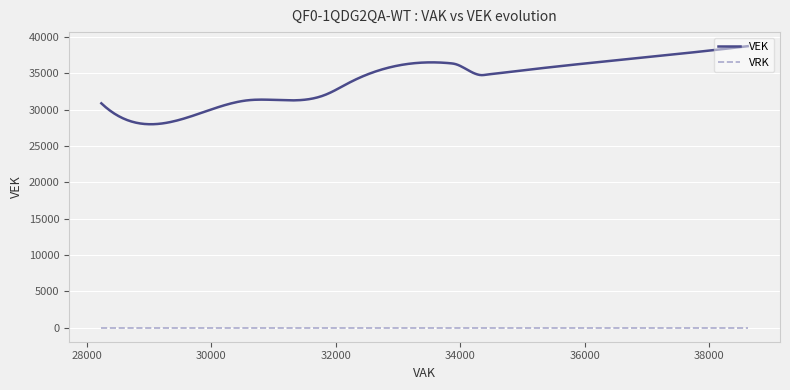

Which series has the widest spread of values?

VEK